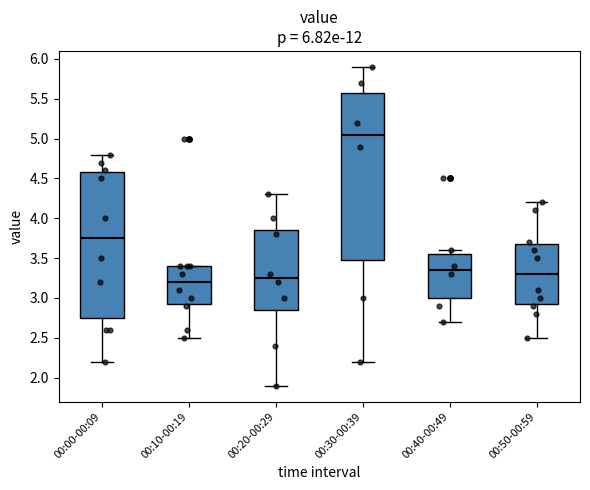

Comparing the boxes themselves (not the whiskers), which one is the tallest?

00:30-00:39